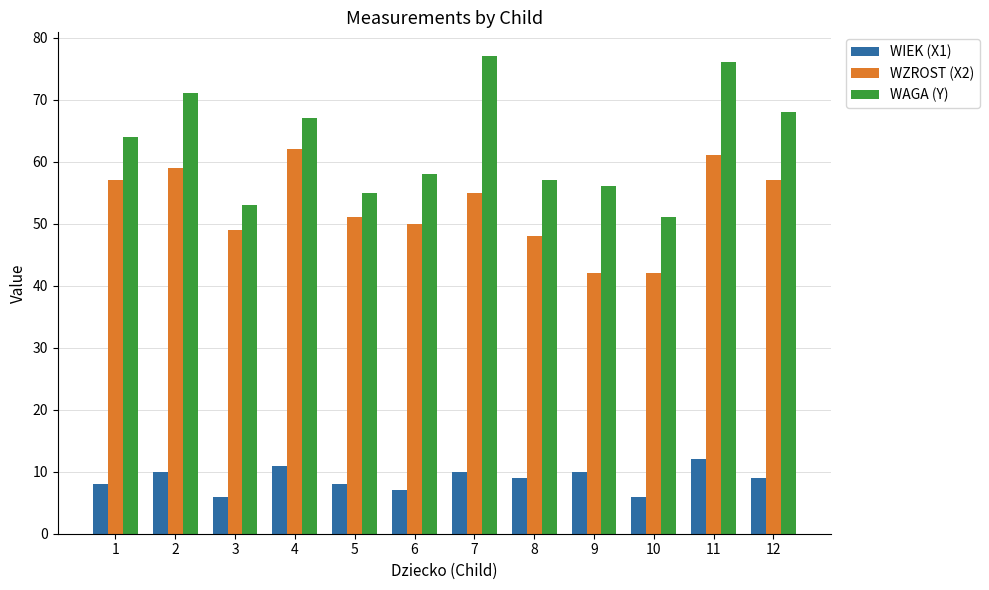

Which series has the largest range (max minus min)?

WAGA (Y)